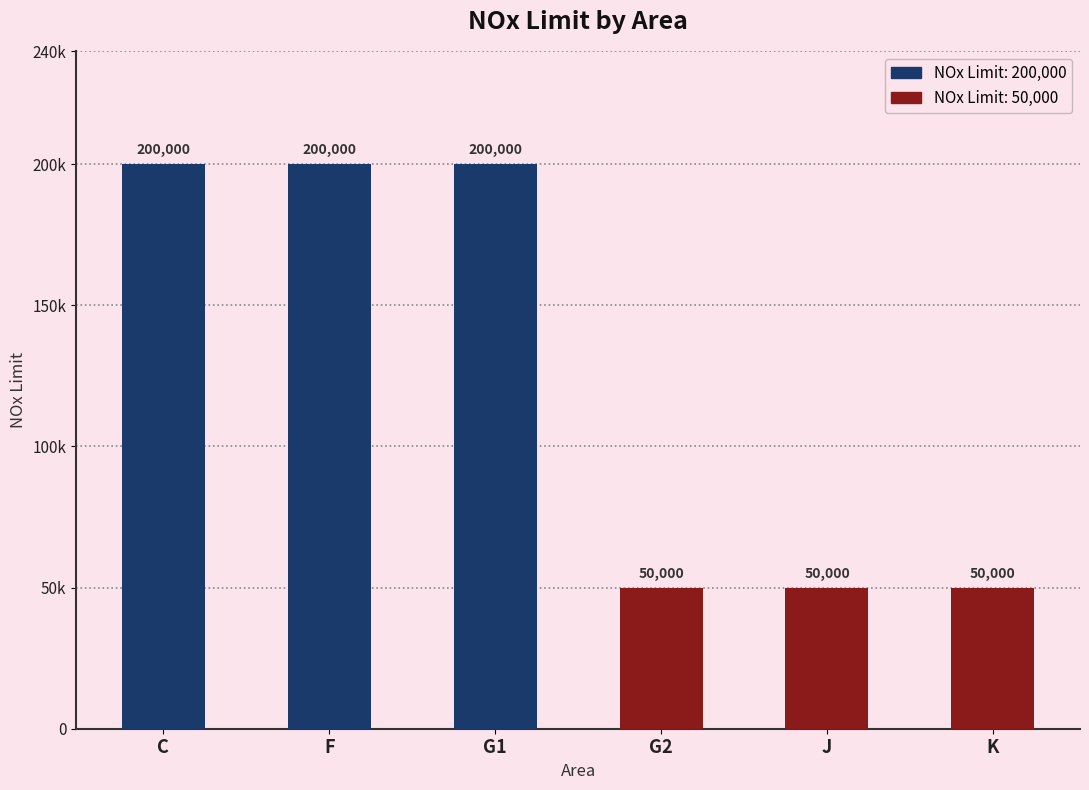

Where is the data nearest to the value 125000?

C